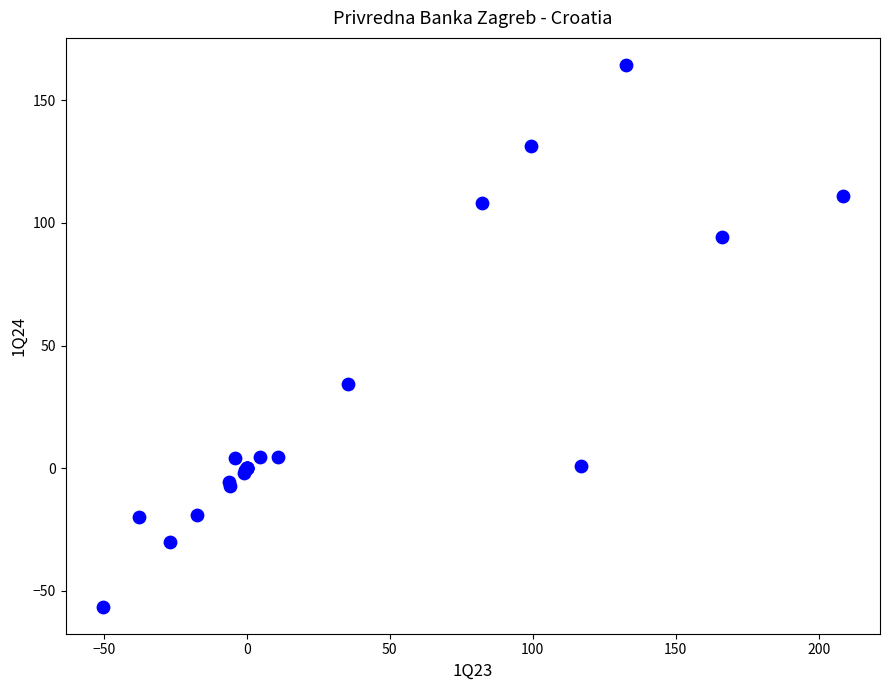

What Y value in the scatter plot is closest to 53?

34.3